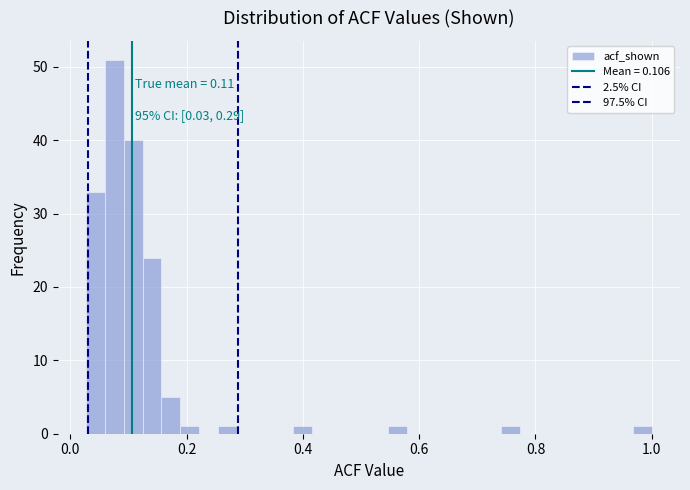

Around what value on the x-axis is the tallest bar? Give the approximate position of its centre, as read against the axis.

0.08